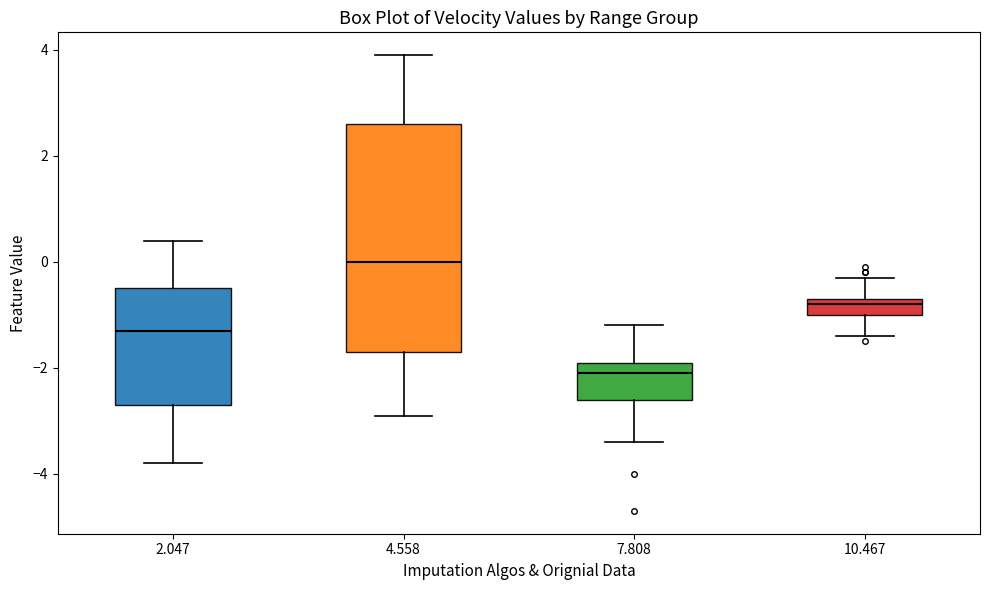

Reading left to right, read every box against the y-axis: the position of its median line, the range the box covers, and the ends of its whiskers. The values are not printed on the chart, so give them approximately, as read against the axis.

2.047: median -1.2, box -2.6 to -0.4, whiskers -3.8 to 0.4
4.558: median 0.0, box -1.6 to 2.6, whiskers -2.8 to 4.0
7.808: median -2.0, box -2.6 to -1.8, whiskers -3.4 to -1.2
10.467: median -0.8, box -1.0 to -0.6, whiskers -1.4 to -0.2